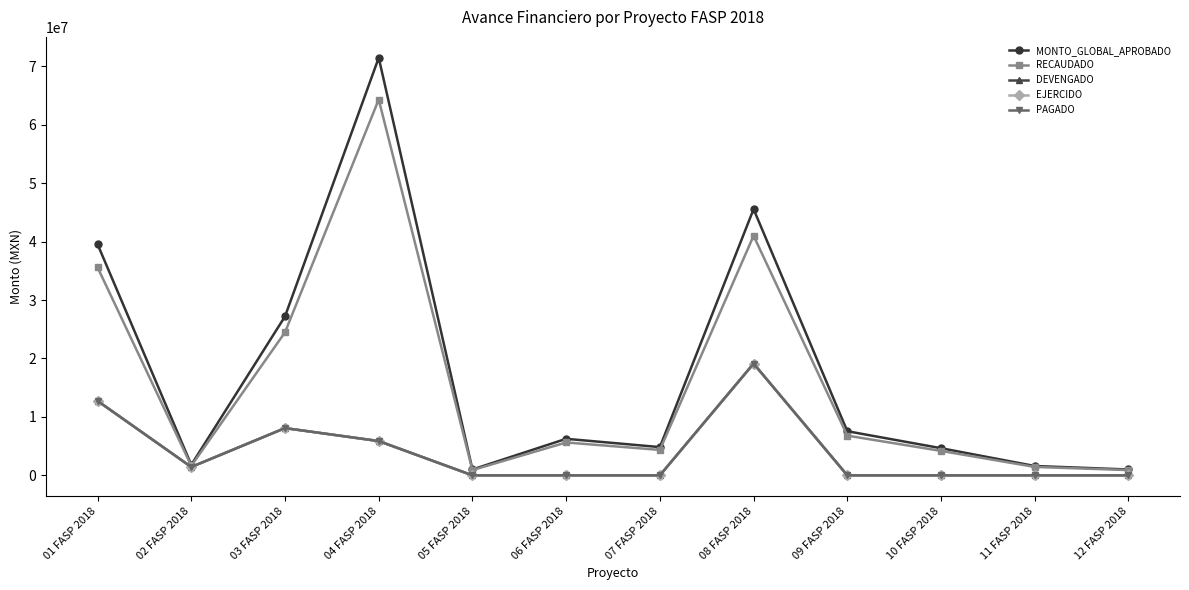

True or false: RECAUDADO and DEVENGADO cross at least once.

False